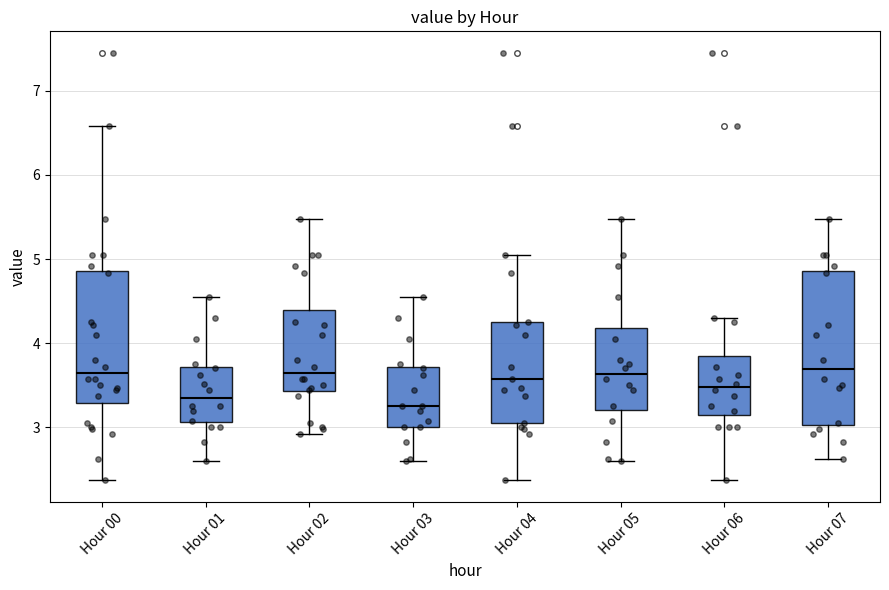

Which box is the tallest, from its lower edge to its upper edge?

Hour 07